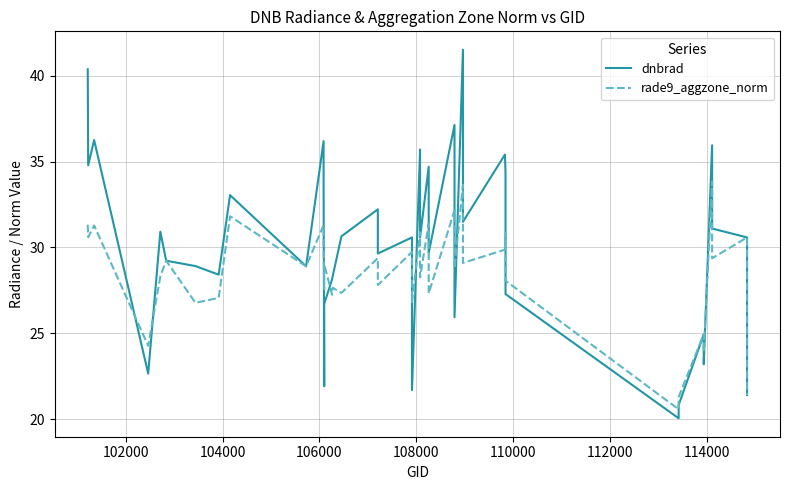

How many interior local peaks does the dnbrad series have?

13